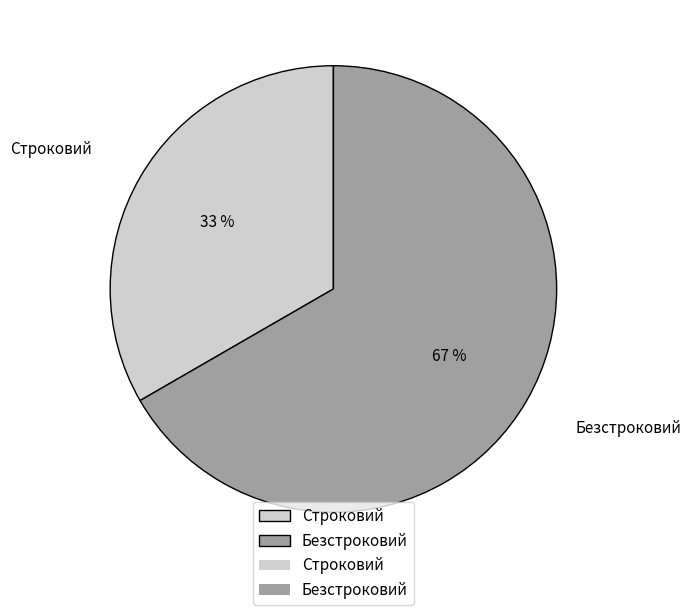

To the nearest percent, what percentage of the pie is Безстроковий?

67%